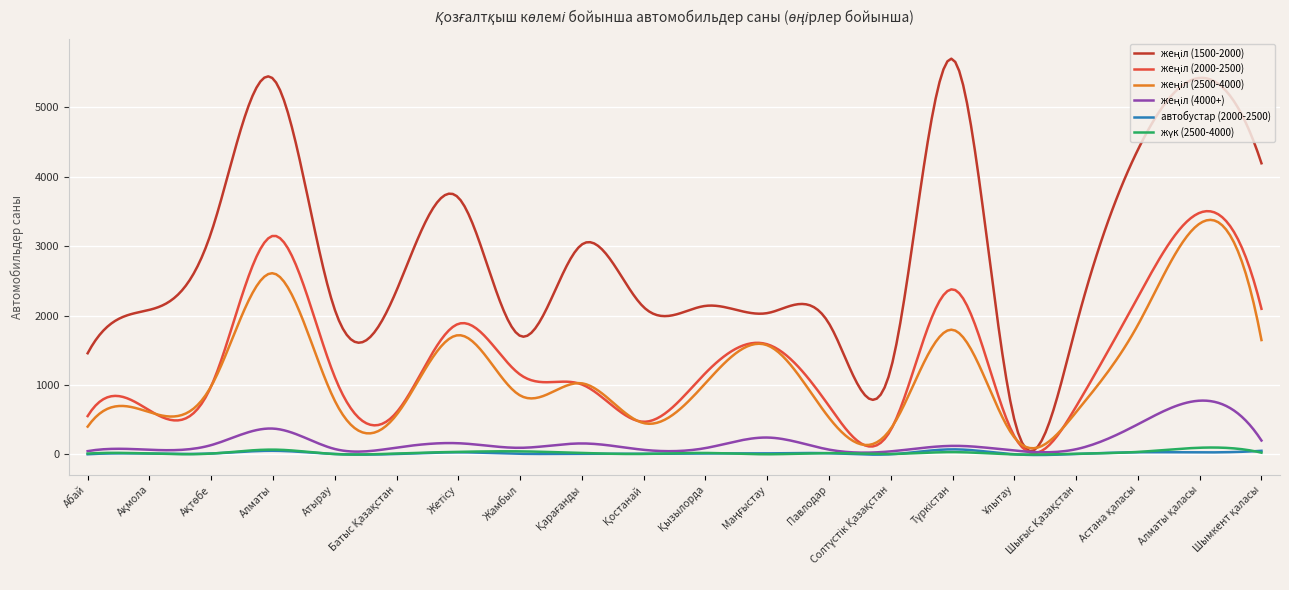

What is the minimum value for автобустар (2000-2500)?

-8.5